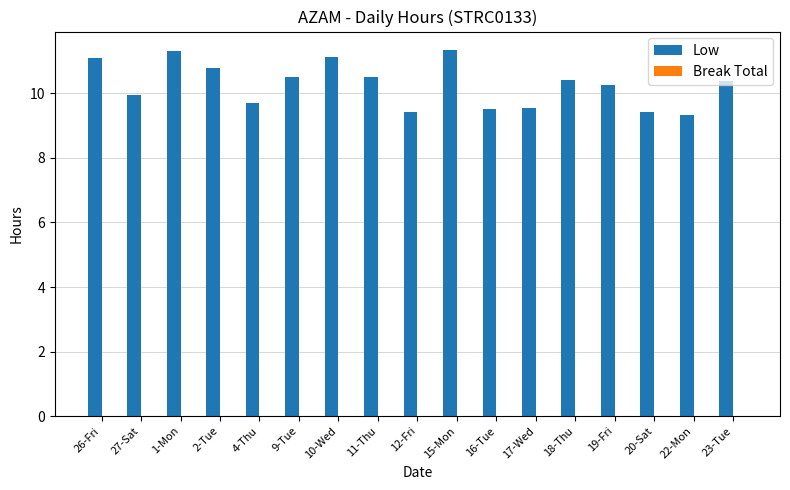

The value at 2-Tue is 10.8. True or false?

True